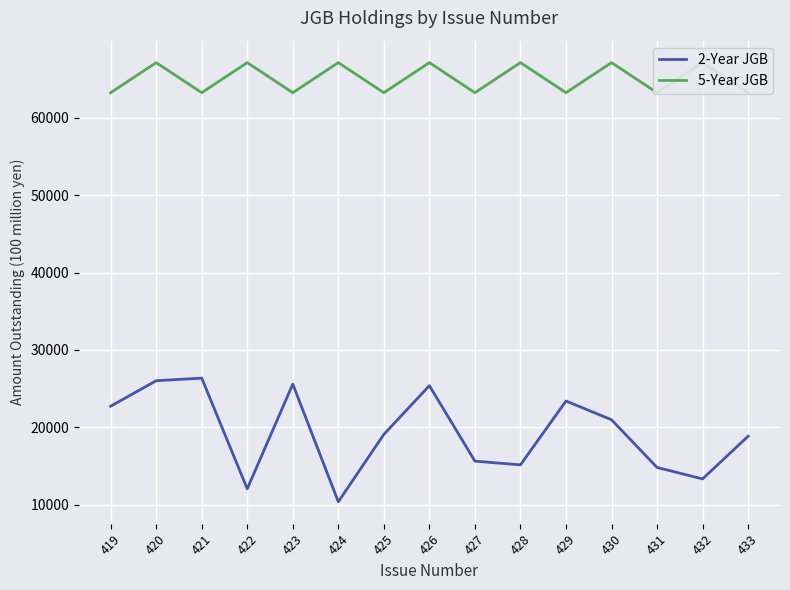

What is the sum of the 2-Year JGB values at 420 and 433?

44860